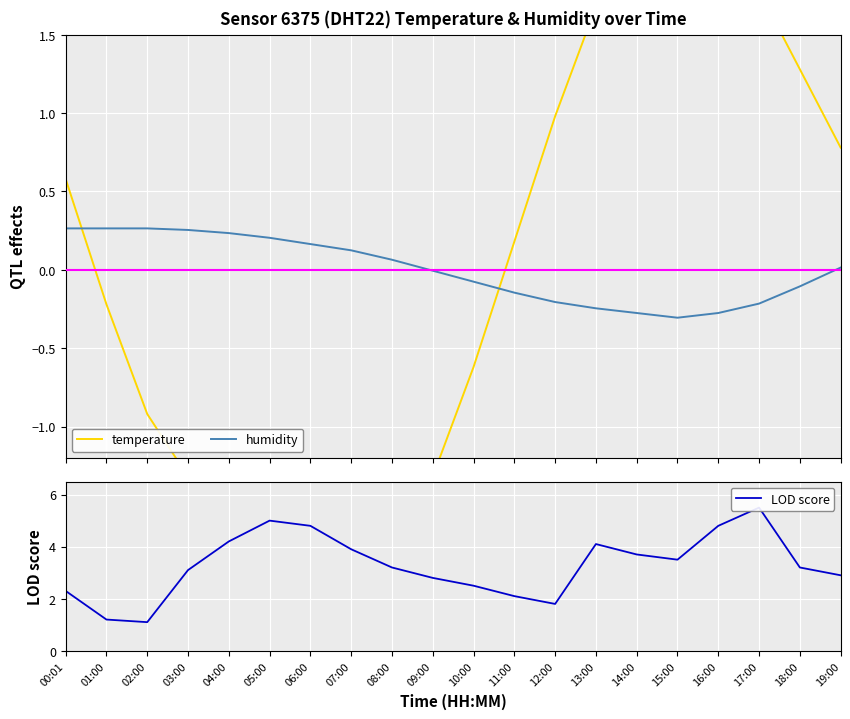

List the labels in order of temperature value, smallest first.

07:00, 06:00, 08:00, 05:00, 04:00, 03:00, 09:00, 02:00, 10:00, 01:00, 11:00, 00:01, 19:00, 12:00, 18:00, 13:00, 17:00, 14:00, 16:00, 15:00